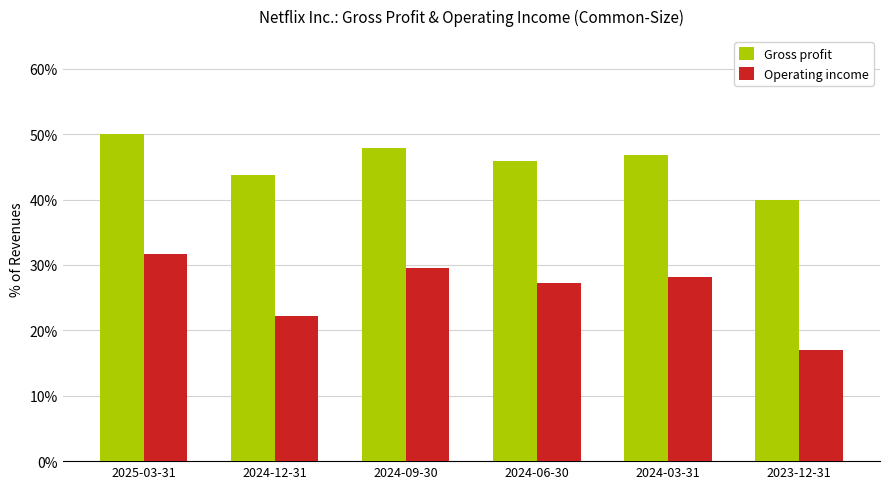

What are all the series names shown in the legend?

Gross profit, Operating income